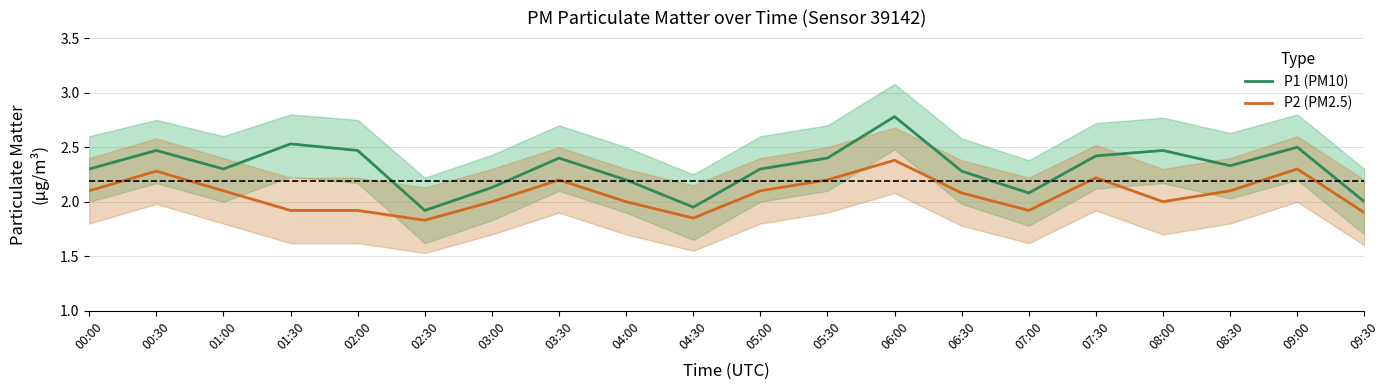

What are all the series names shown in the legend?

P1 (PM10), P2 (PM2.5)